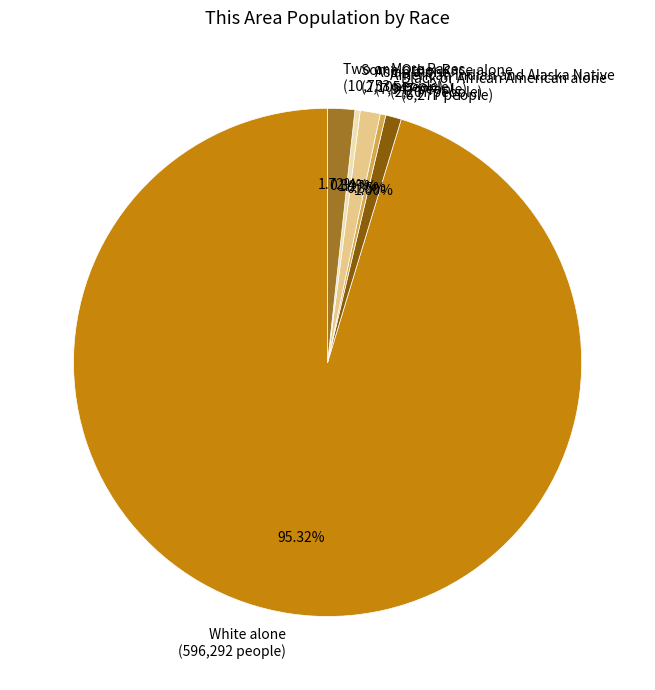

What is the largest slice in the pie chart?

White alone (596,292 people)